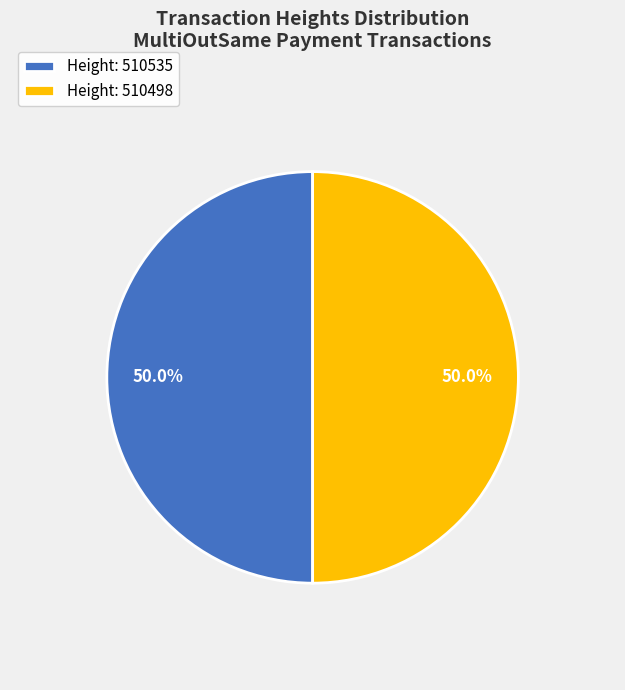

What percentage is NOT represented by Height: 510535?

50.0%